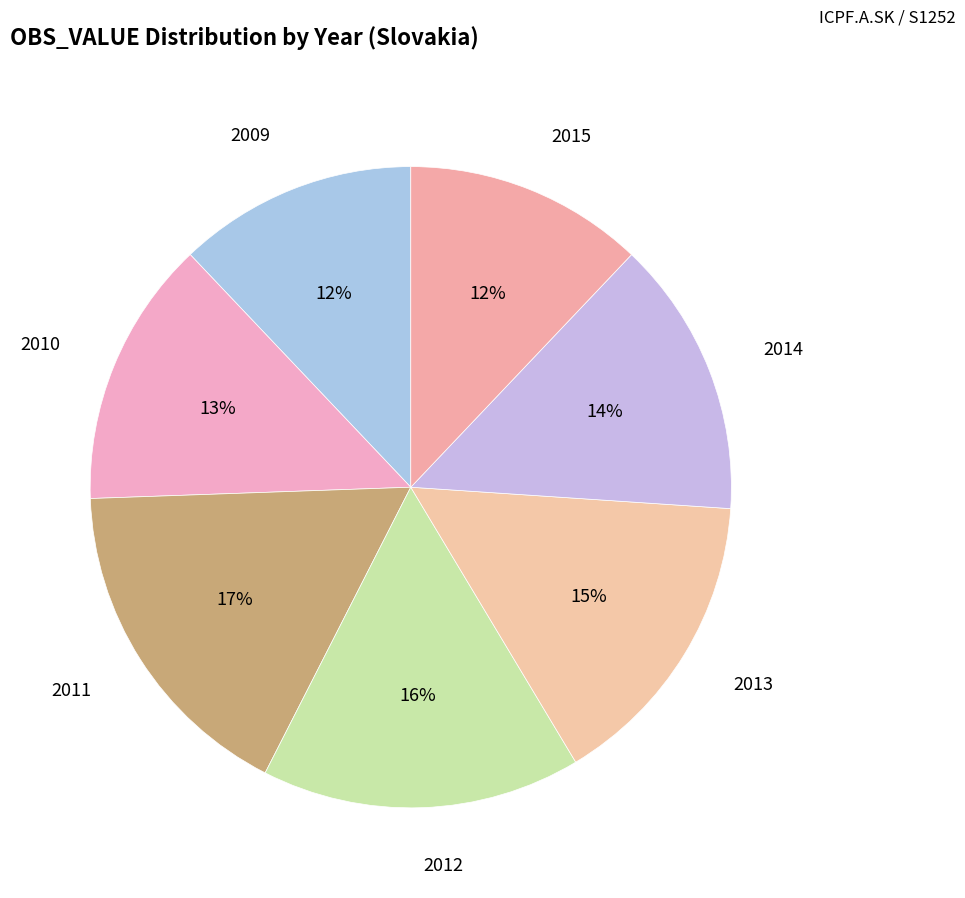

To the nearest percent, what is the difference between the largest and smallest slice percentages?

5%